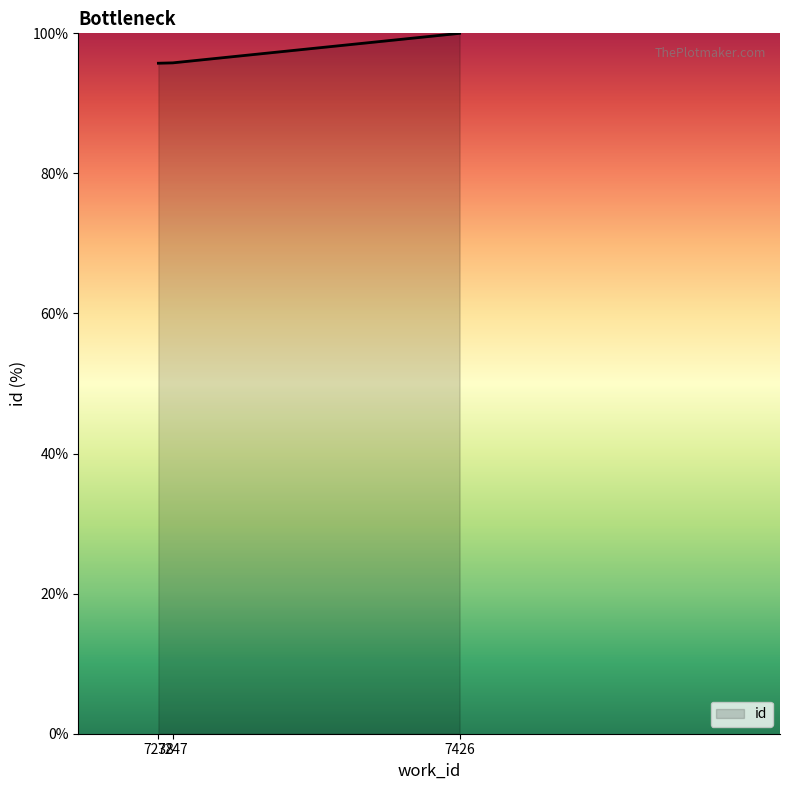

What is the ratio of the value at 7238 to the value at 7247?

1.0